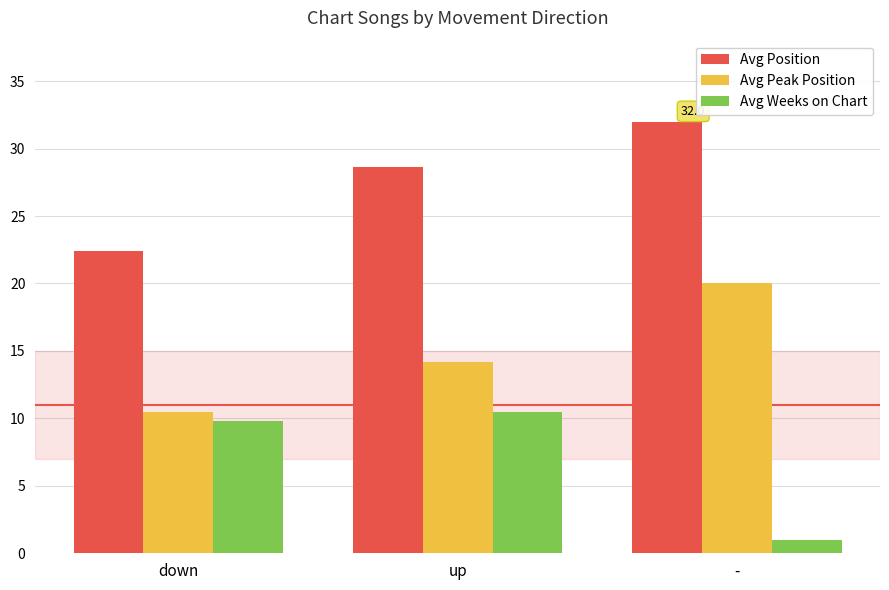

At which label does Avg Position reach its peak?

-